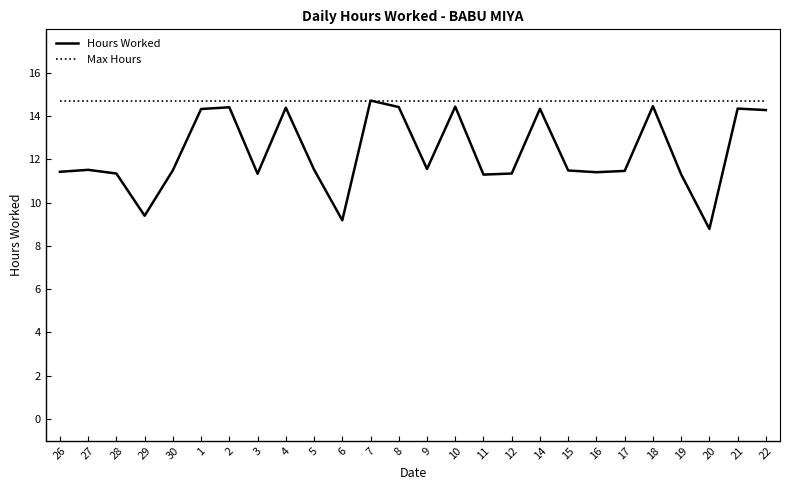

Which label corresponds to the smallest value in the chart?

20